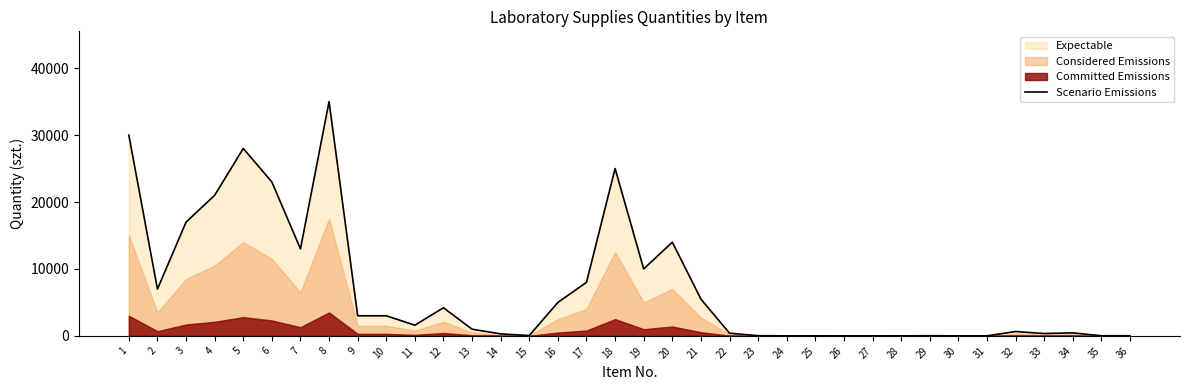

What is the maximum value shown in the chart?

35000